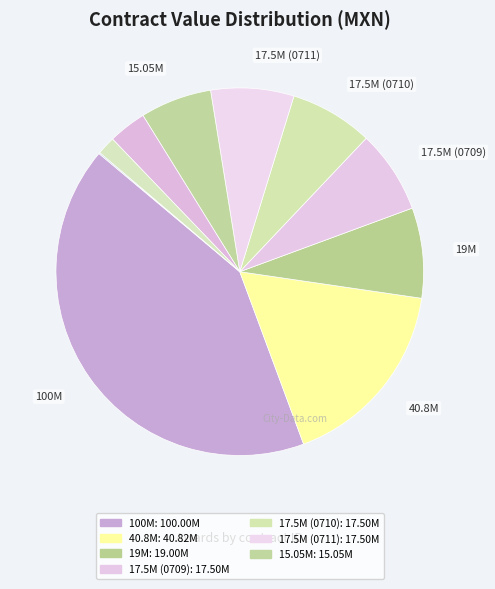

To the nearest percent, what is the difference between the largest and smallest slice percentages?

42%